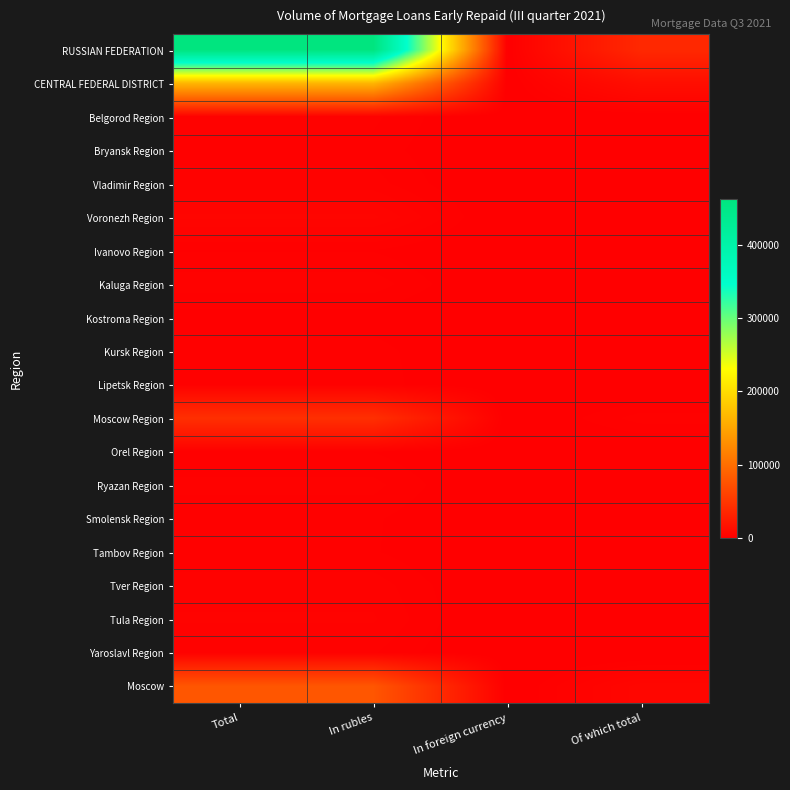

How many categories are shown in the chart?

4